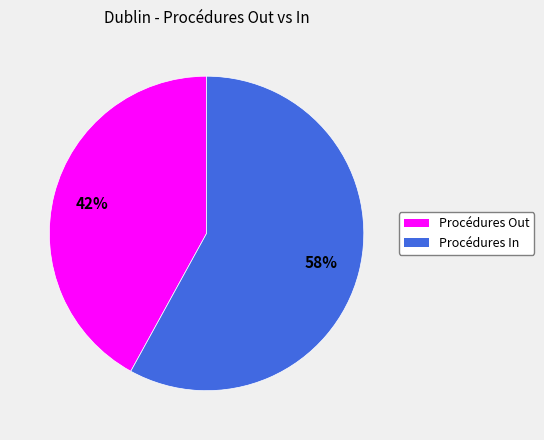

What is the ratio of the value at Procédures Out to the value at Procédures In?

0.7